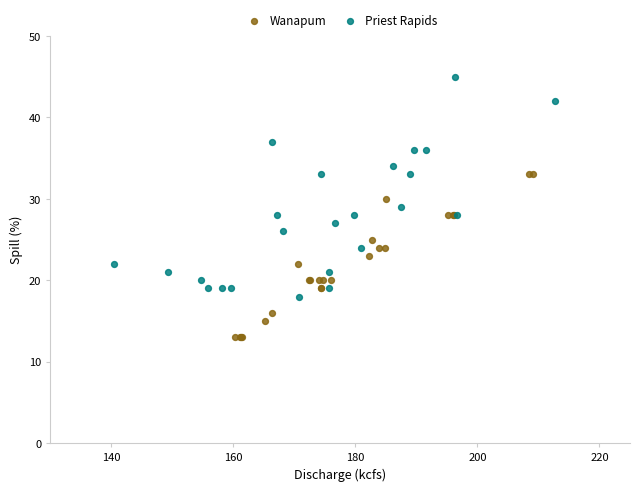

Which series reaches the maximum Y coordinate?

Priest Rapids